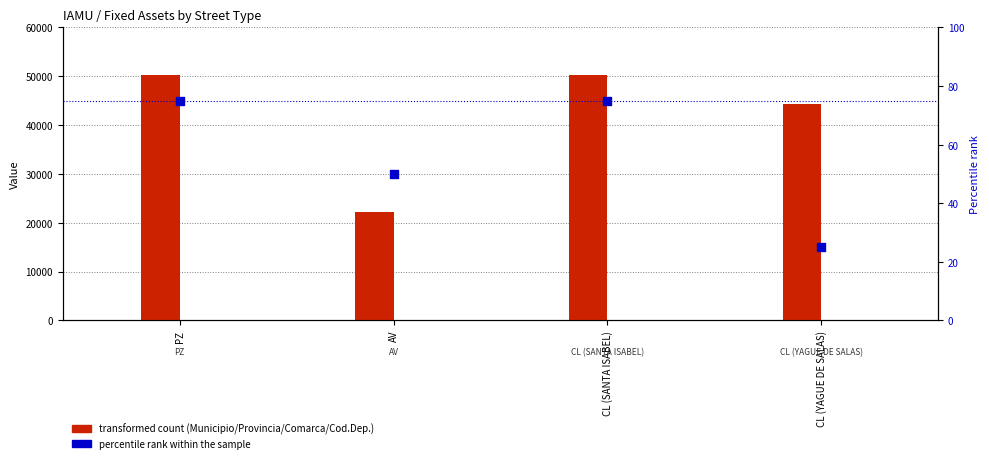

What is the total value across all series at CL (SANTA ISABEL)?

50493